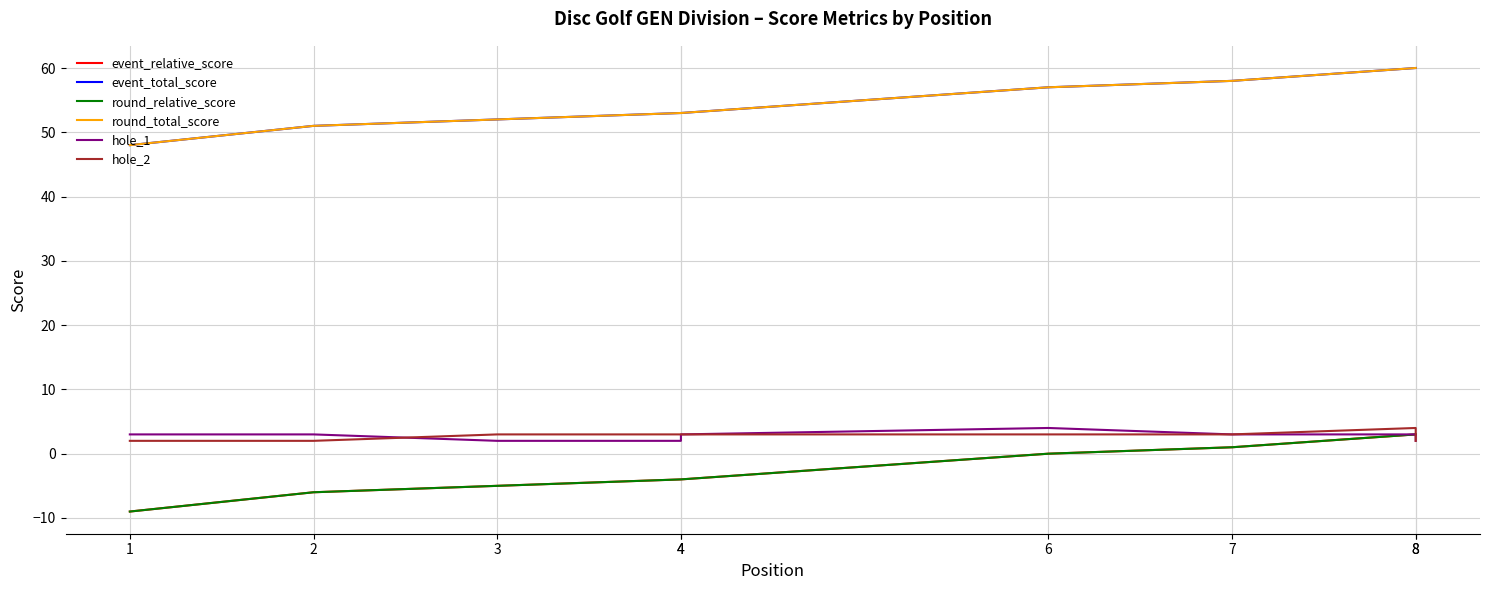

What are all the series names shown in the legend?

event_relative_score, event_total_score, round_relative_score, round_total_score, hole_1, hole_2